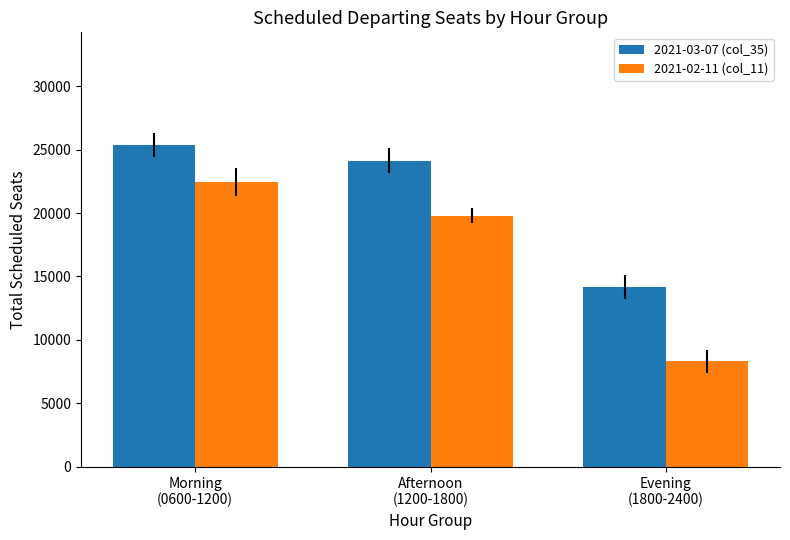

The value of 2021-02-11 (col_11) at Afternoon
(1200-1800) is 7602. True or false?

False